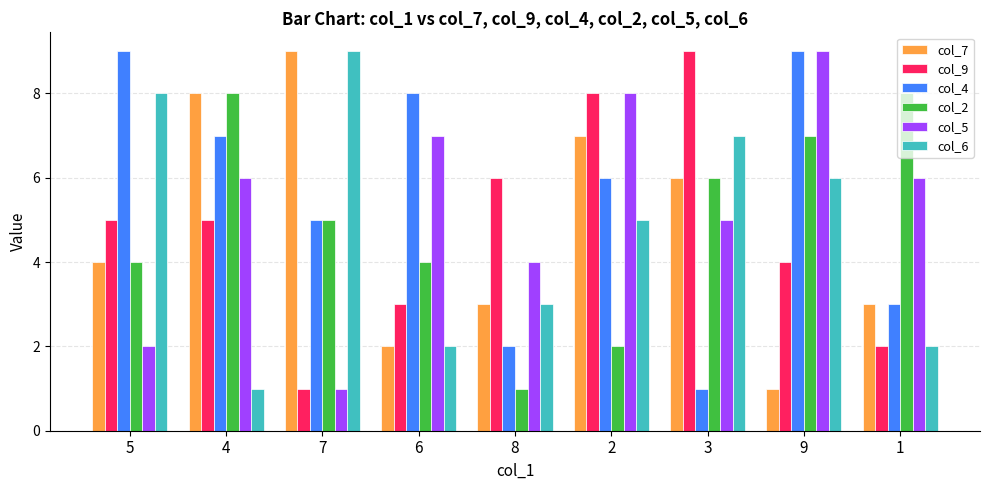

Are the bars grouped side by side (vs. stacked)?

Yes